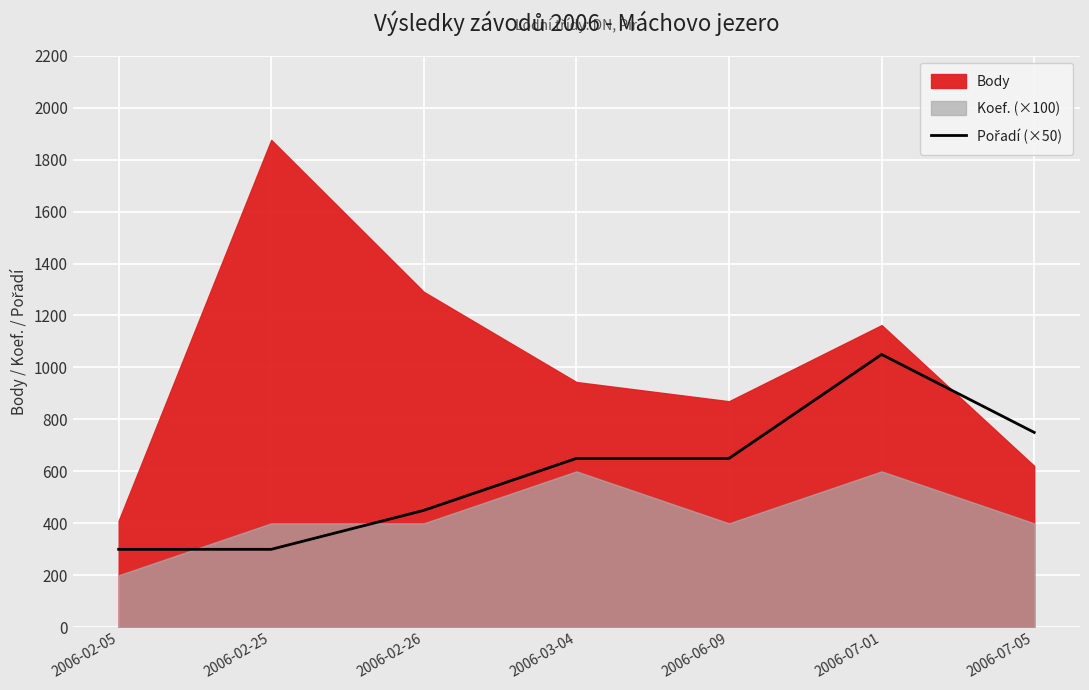

Which has a higher value, 2006-07-05 or 2006-02-05?

2006-07-05